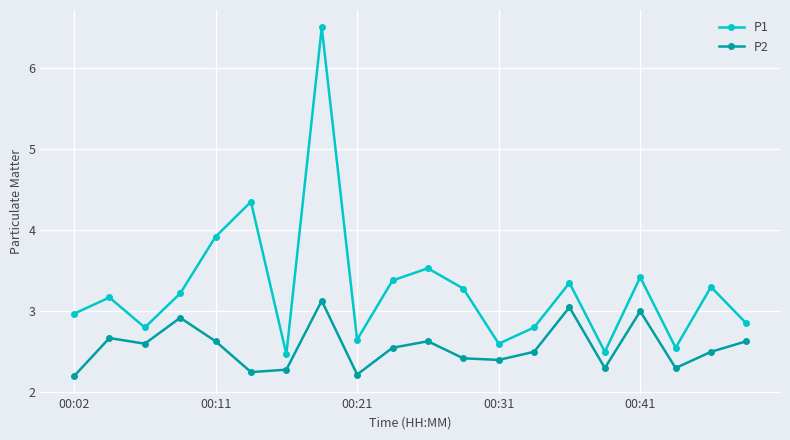

True or false: P2 and P1 intersect in this chart.

False